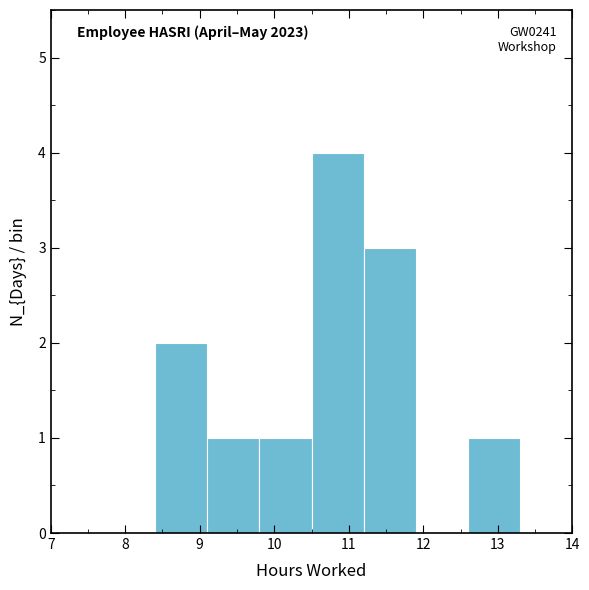

Which range on the x-axis has the tallest bar?

10.5 to 11.2